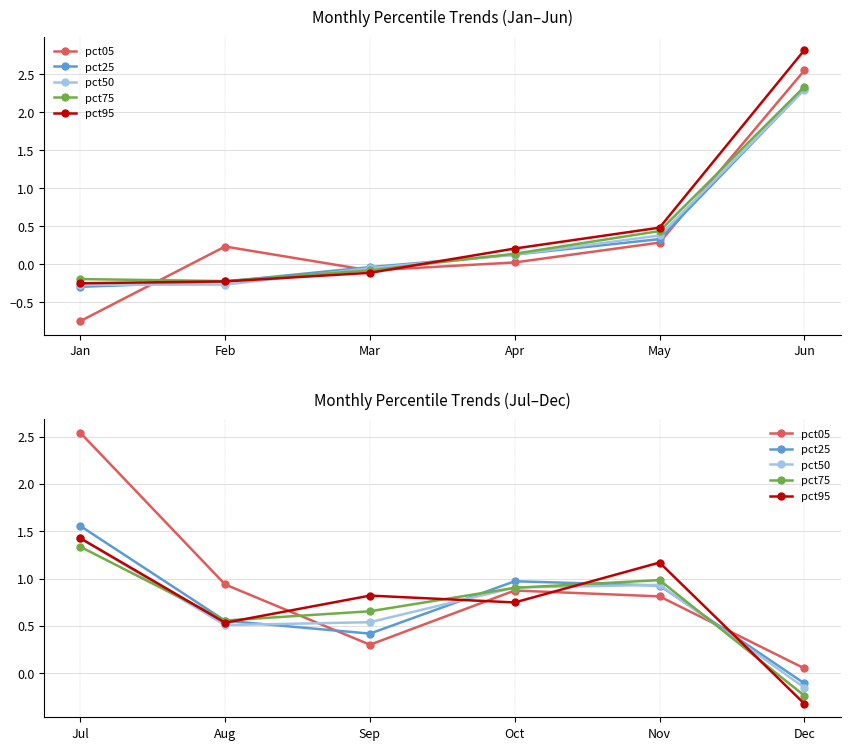

How many times do pct25 and pct75 cross each other?

4